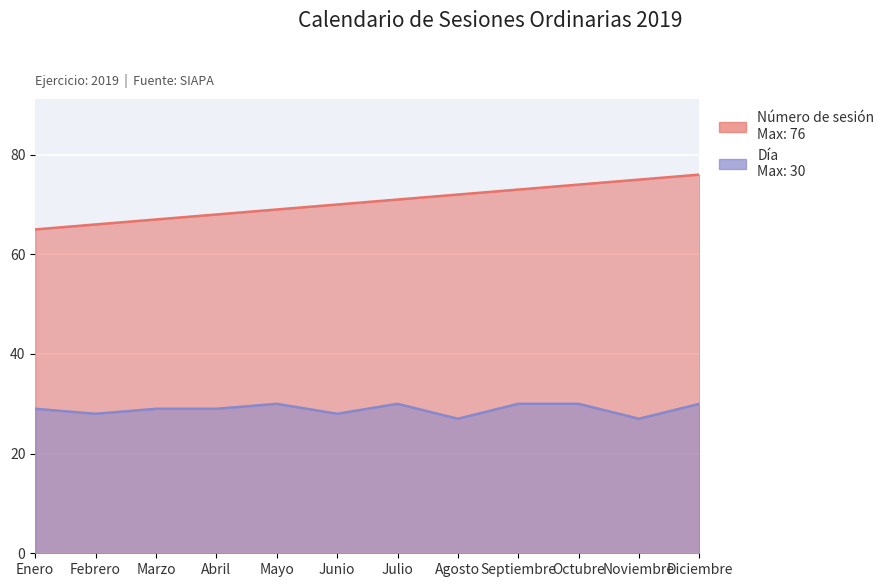

What are all the series names shown in the legend?

Número de sesión, Día